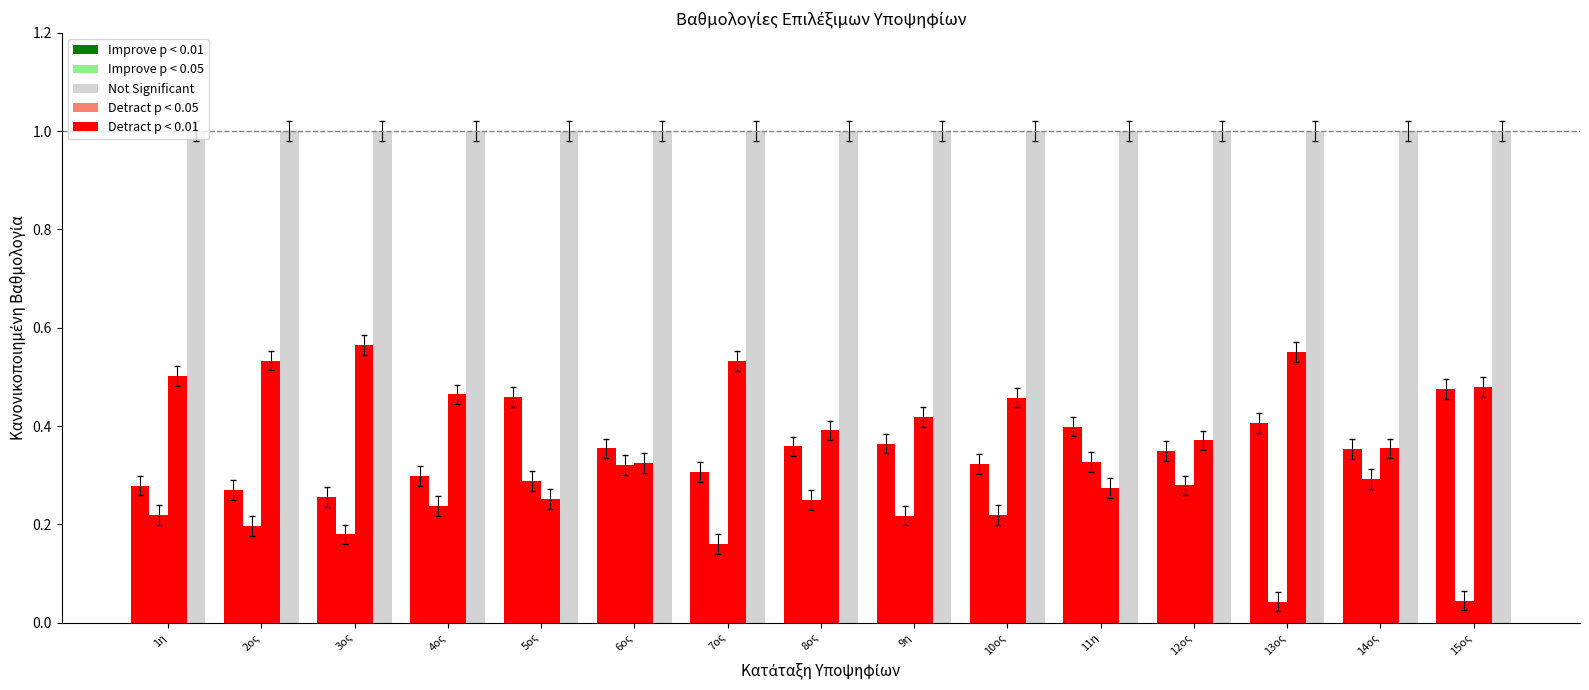

Count the number of categories in the chart.

15